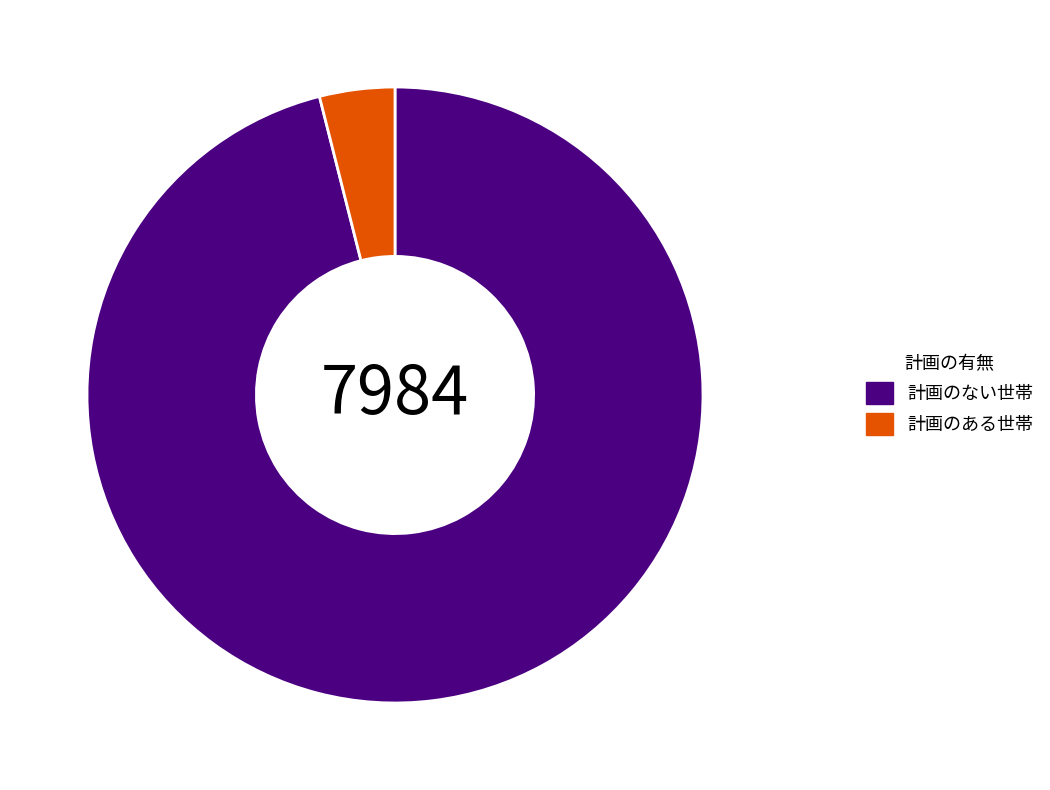

Count the number of slices in the pie.

2